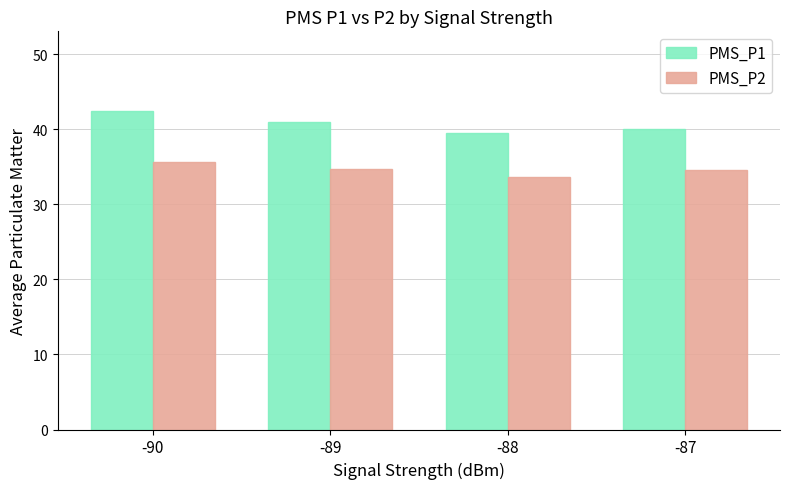

What is the total value across all series at -87?

74.7